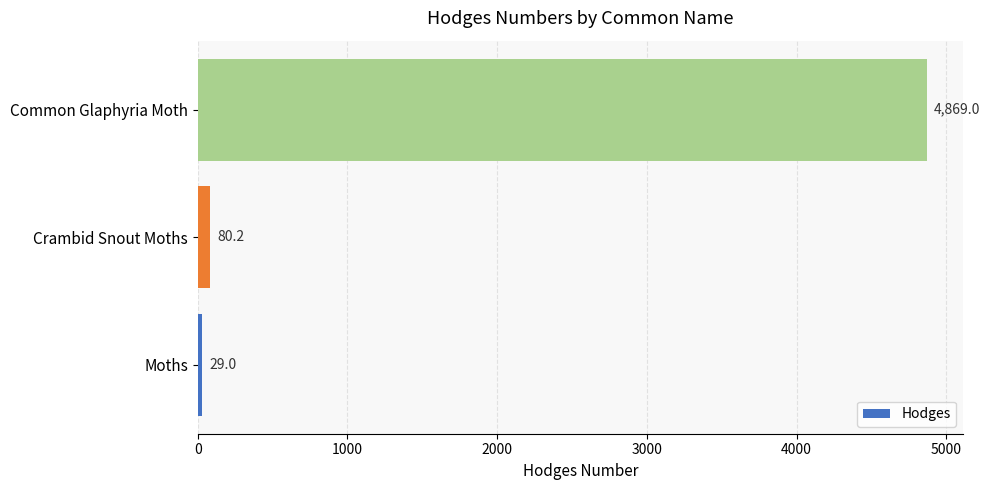

True or false: the data shows 7266.8 at Common Glaphyria Moth.

False